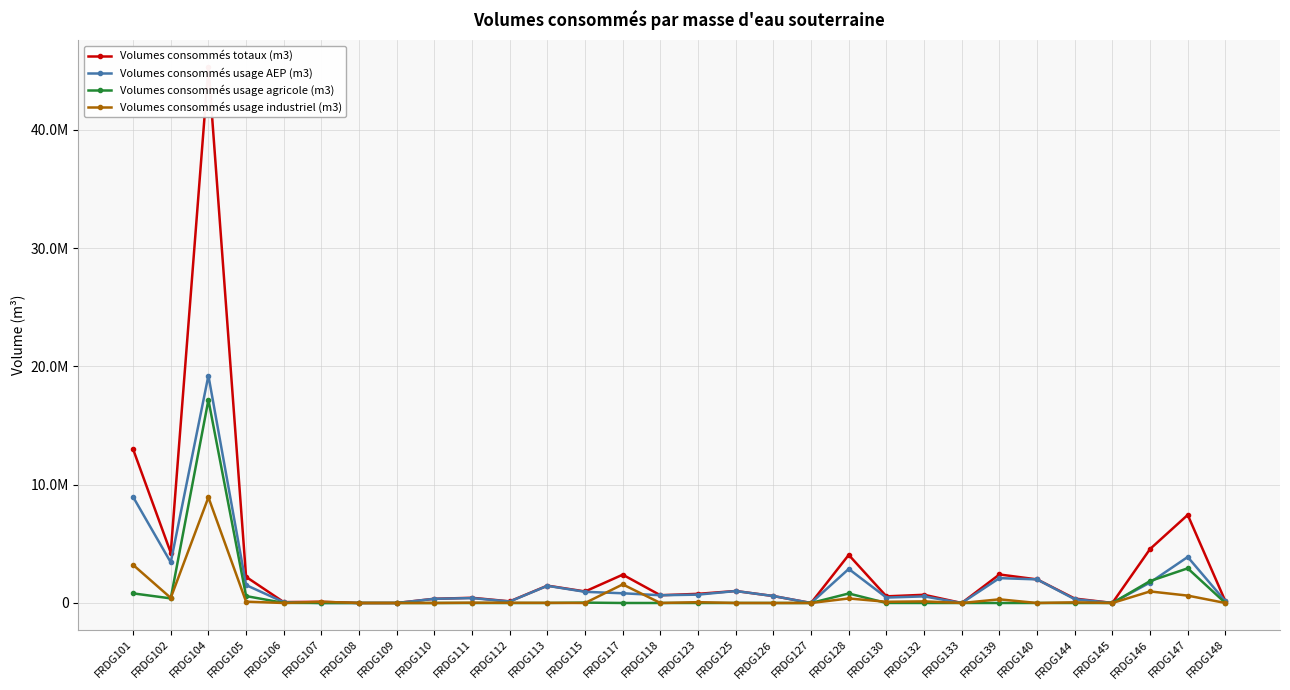

Is it true that Volumes consommés totaux (m3) equals -26526274 at FRDG127?

False